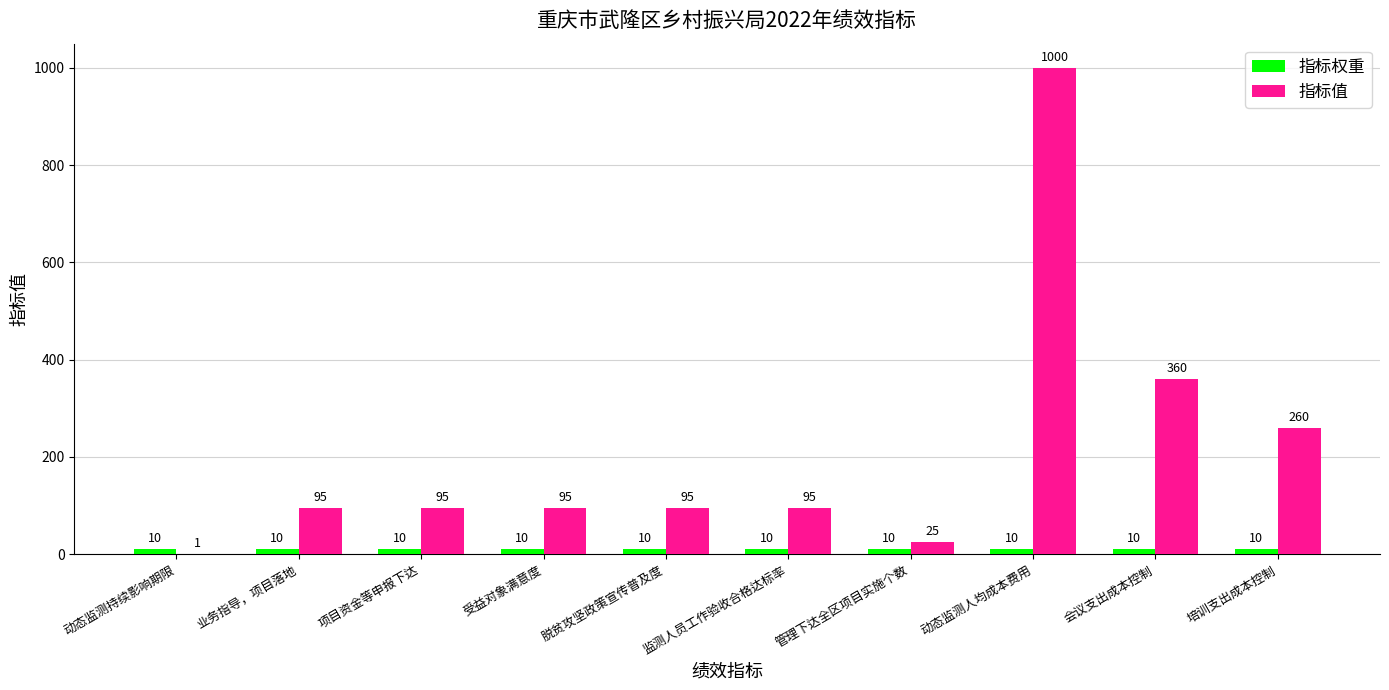

What is the spread (max minus min) of values at 项目资金等申报下达?

85